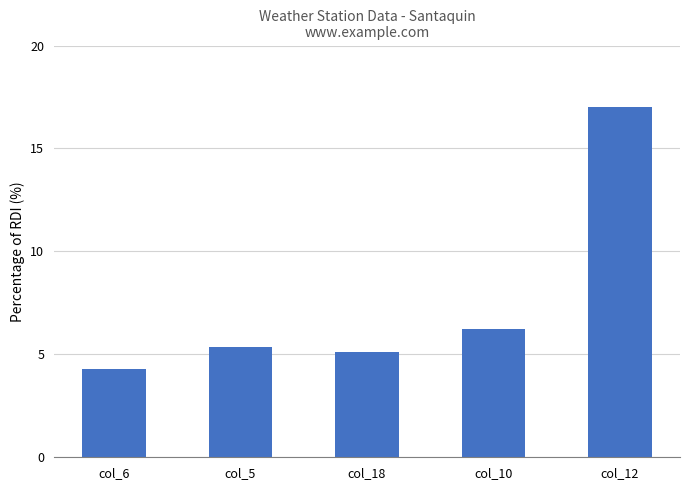

What is the change in value from col_18 to col_12?

+11.9